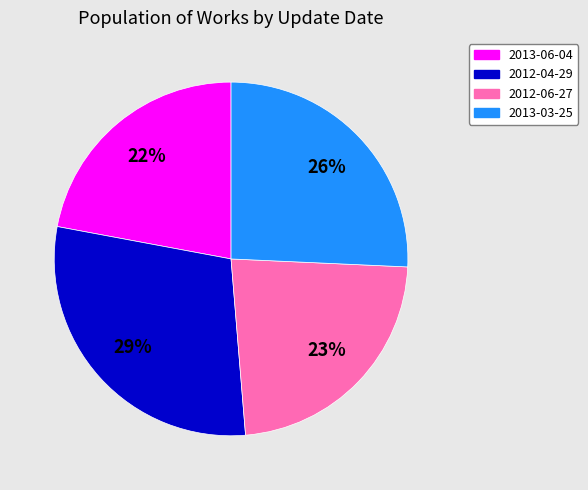

To the nearest percent, what is the difference between the 2012-06-27 and 2013-06-04 slice percentages?

1%